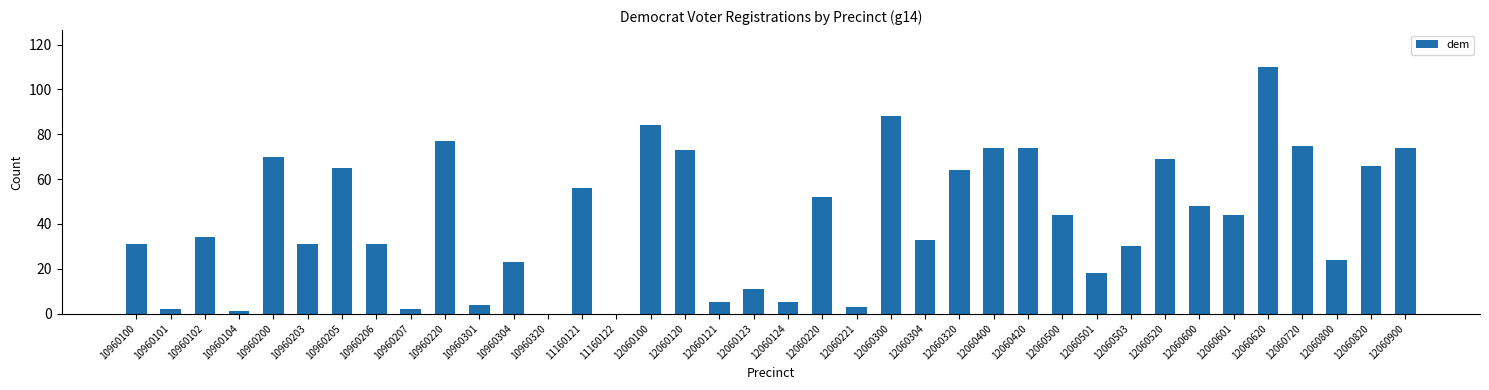

True or false: the data shows 0 at 11160122.

True